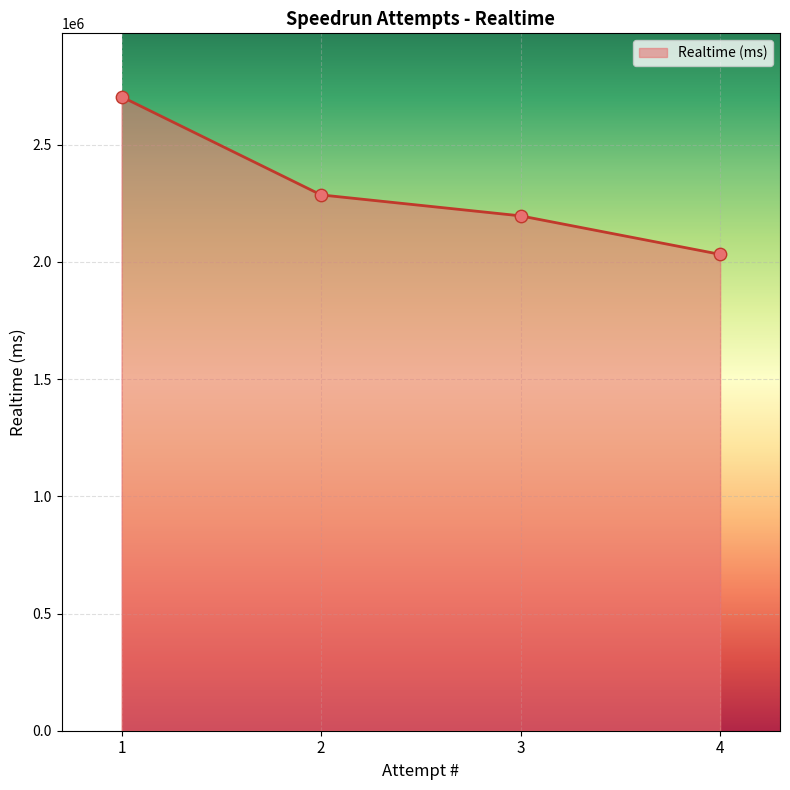

What is the change in value from 2 to 4?

-253646